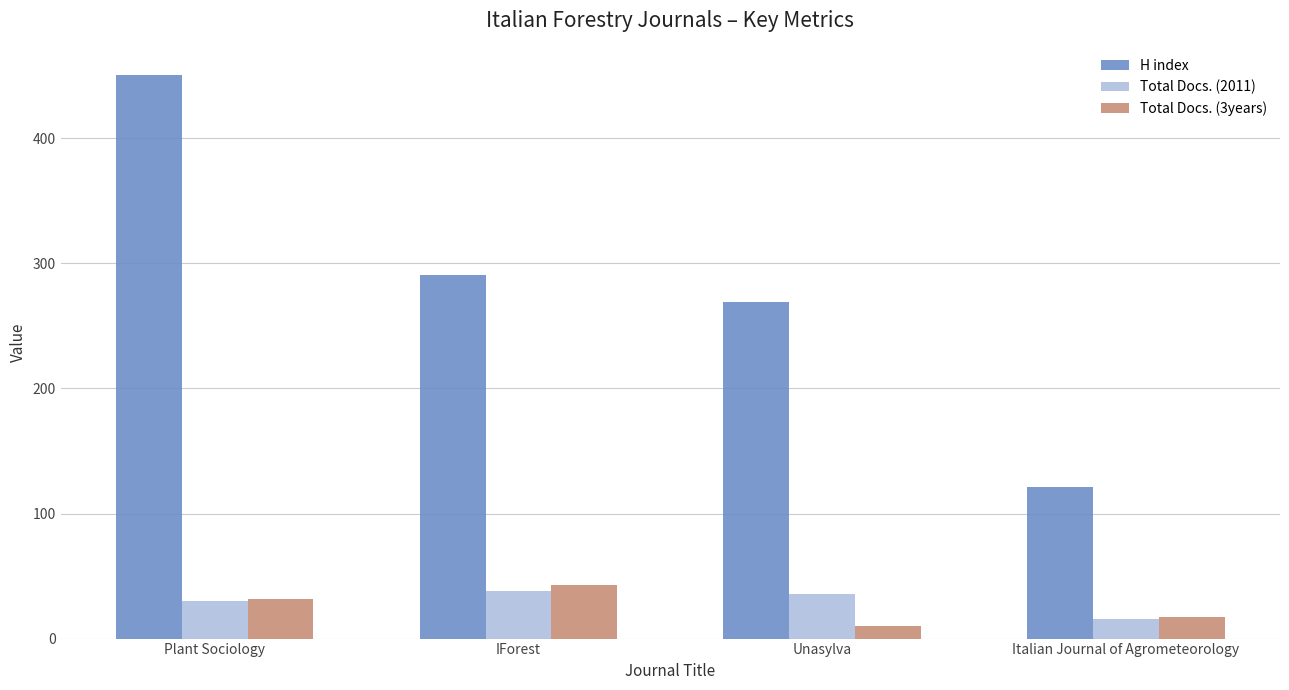

The value of Total Docs. (2011) at IForest is 14. True or false?

False